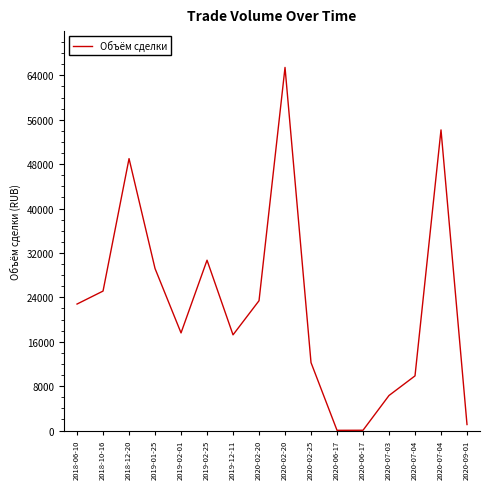

List the labels in order of value, smallest first.

2020-06-17, 2020-06-17, 2020-09-01, 2020-07-03, 2020-07-04, 2020-02-25, 2019-12-11, 2019-02-01, 2018-06-10, 2020-02-20, 2018-10-16, 2019-01-25, 2019-02-25, 2018-12-20, 2020-07-04, 2020-02-20